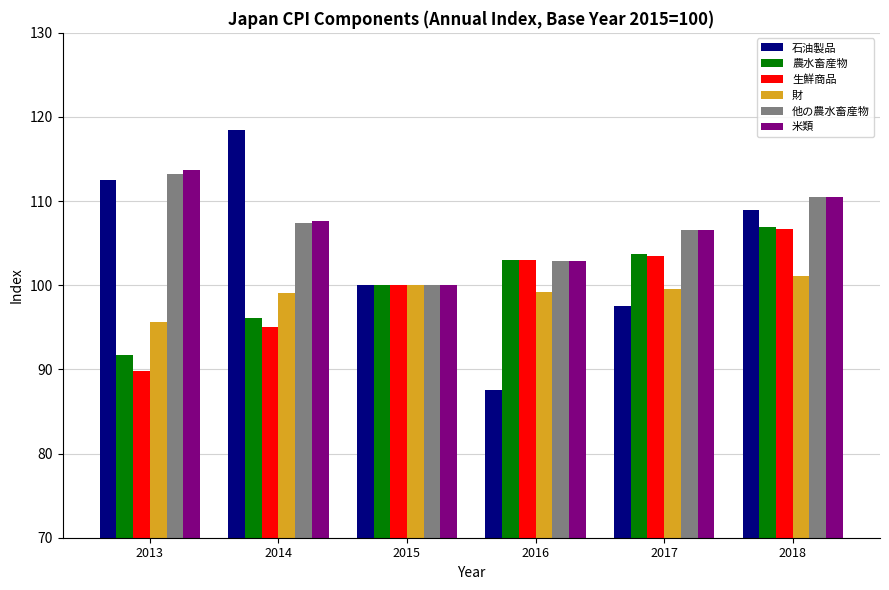

The value of 米類 at 2013 is 195.7. True or false?

False